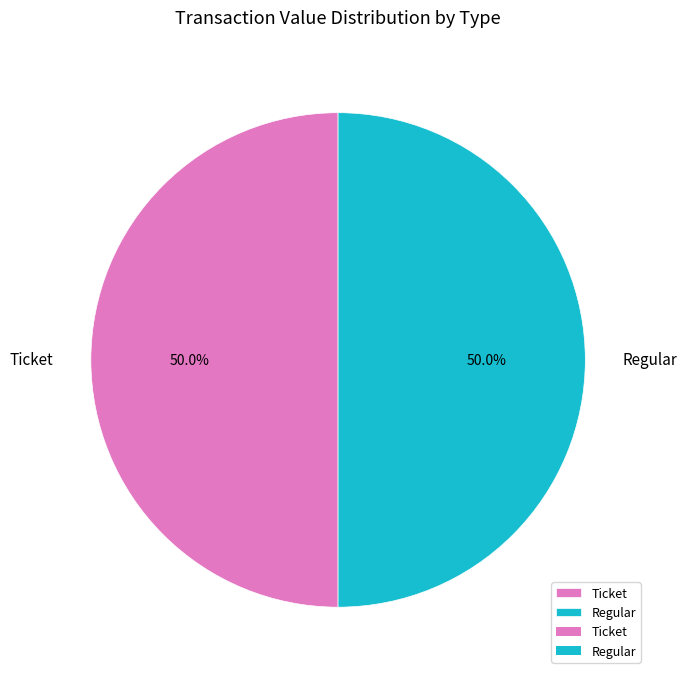

What is the ratio of the value at Ticket to the value at Regular?

1.0